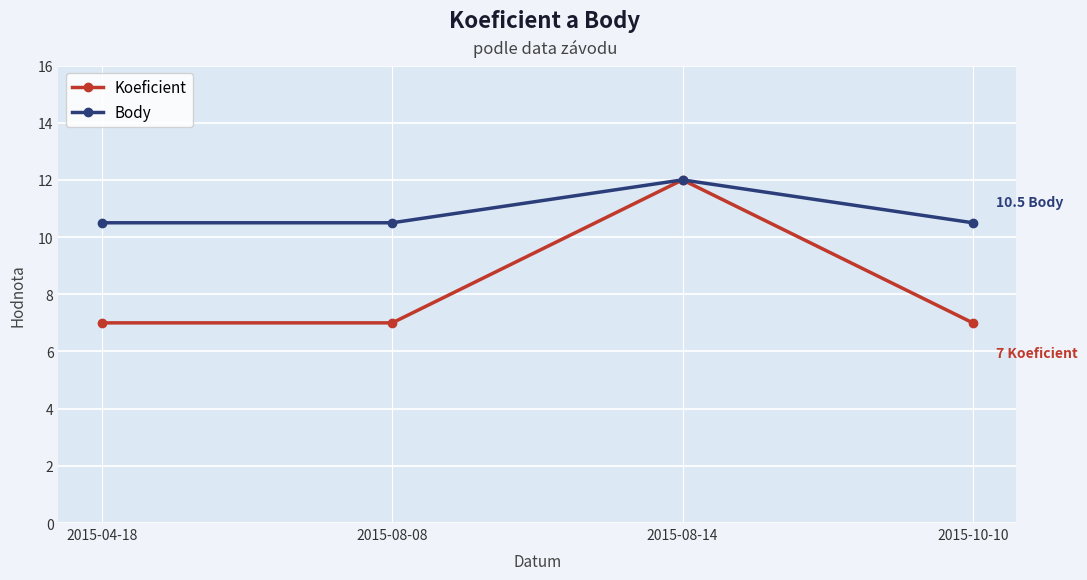

How many Body values are between 10 and 12?

4